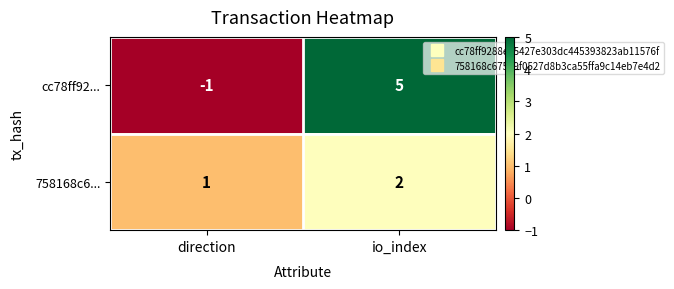

How many series are shown in this chart?

2